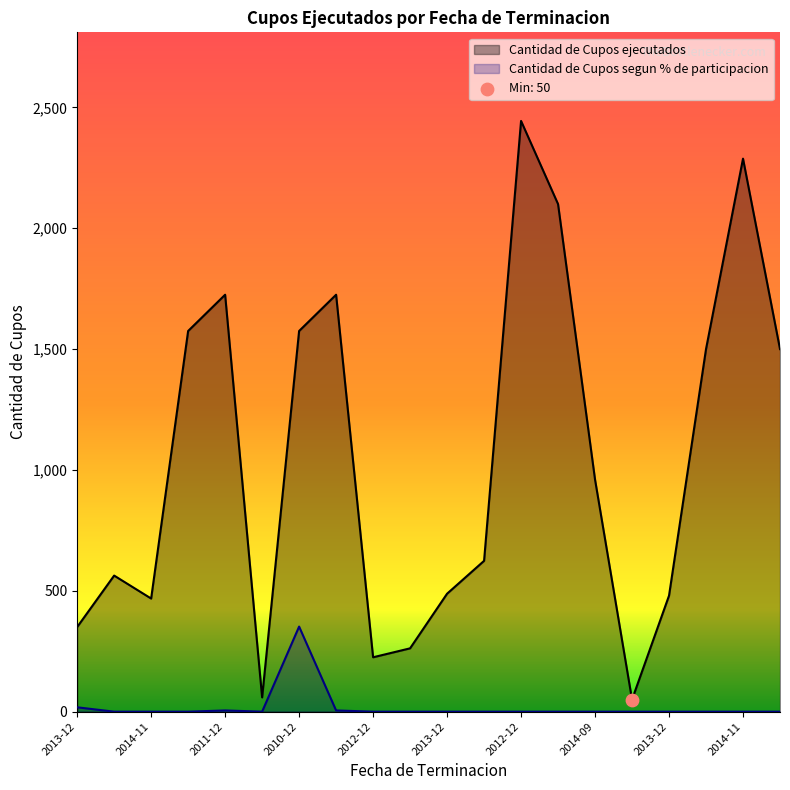

Which series reaches the maximum Y coordinate?

Cantidad de Cupos ejecutados